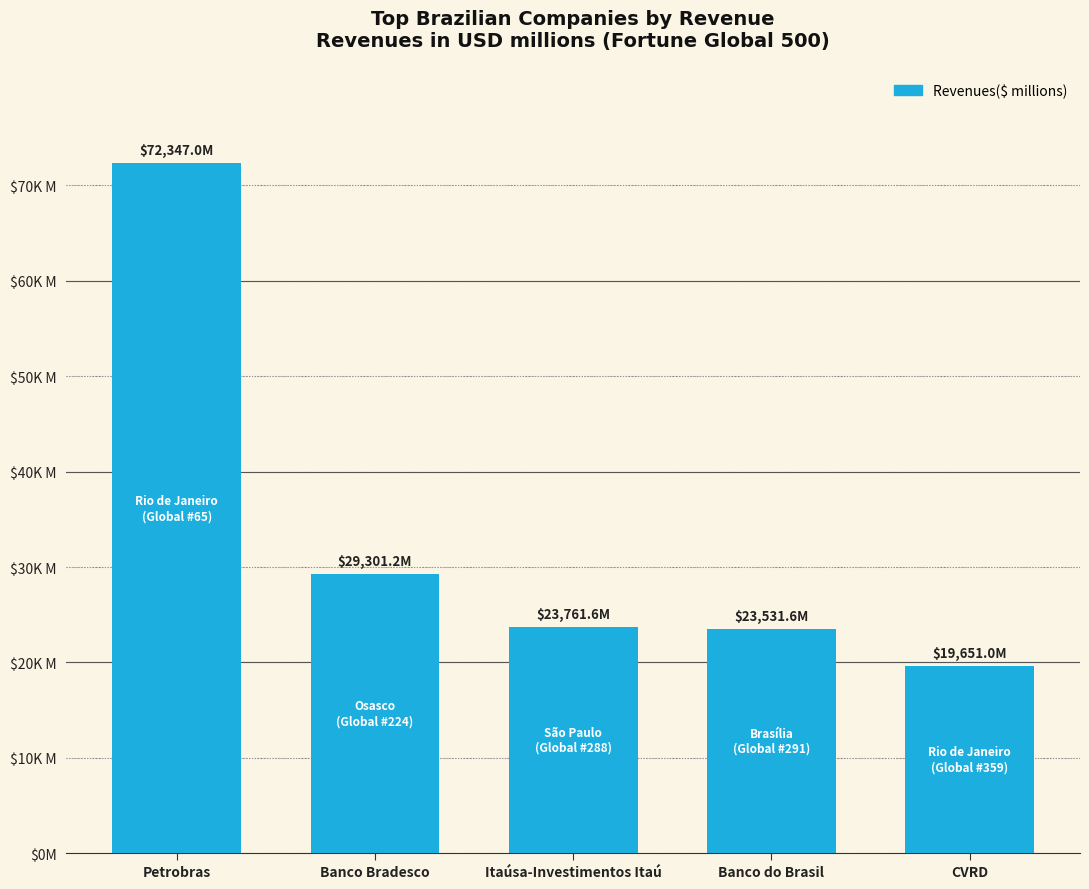

Does the chart contain any negative values?

No